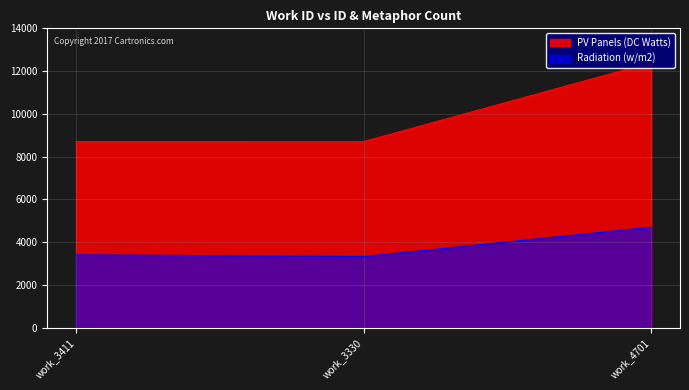

List the series in order of their overall mean, highest first.

PV Panels (DC Watts), Radiation (w/m2)